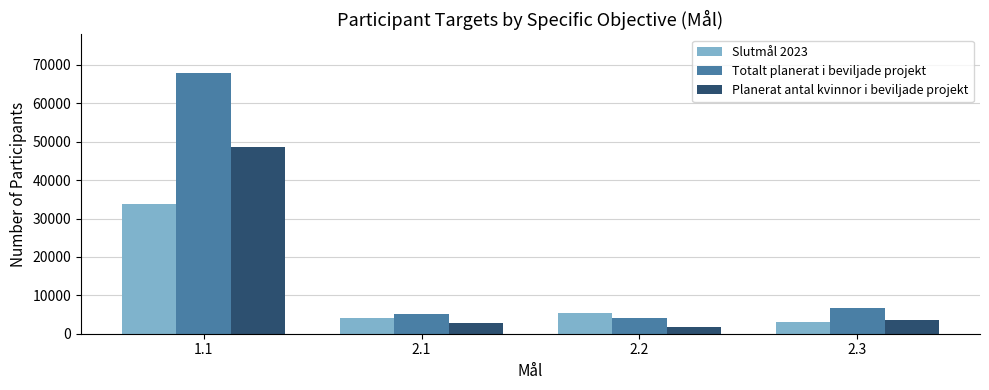

At which category is the sum across all series the highest?

1.1